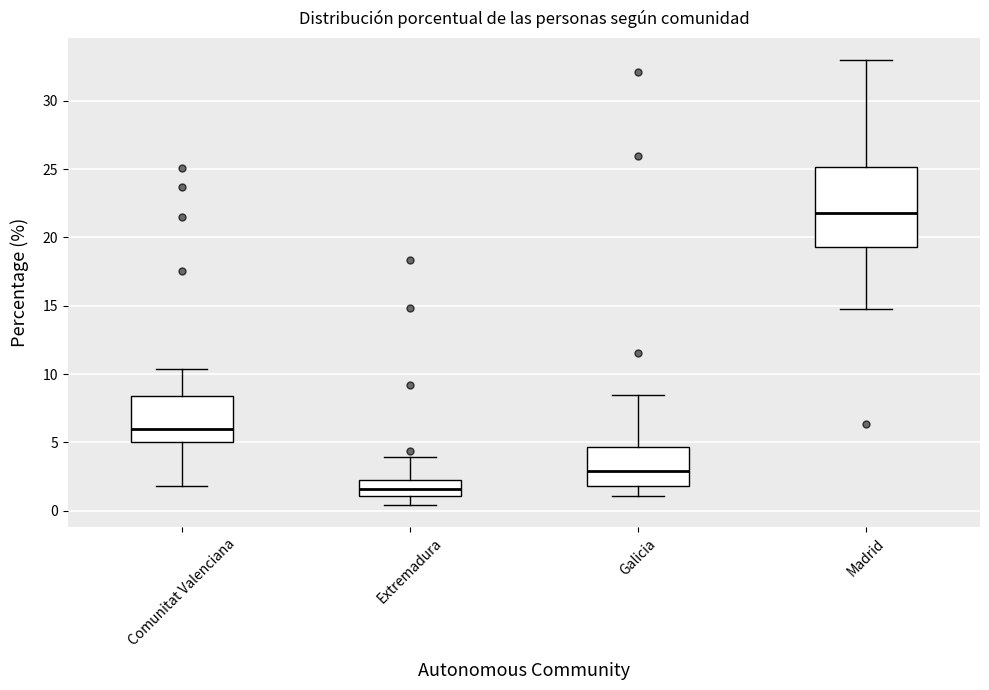

Which box is the tallest, from its lower edge to its upper edge?

Madrid